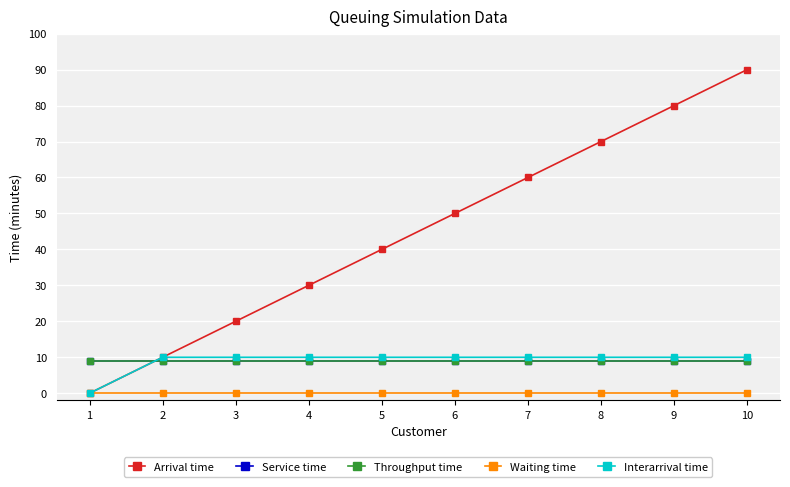

Does the chart have visible grid lines?

Yes